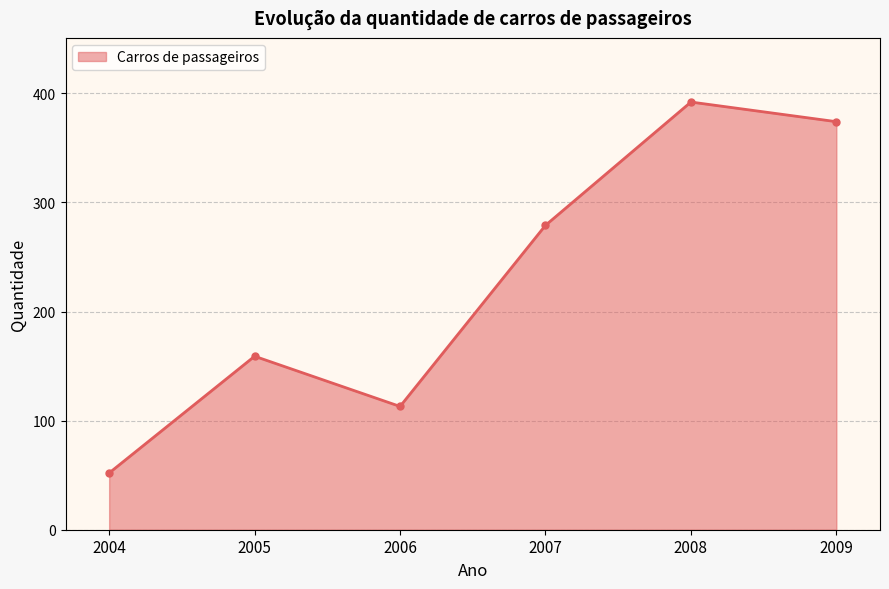

What is the sum of all values?

1369